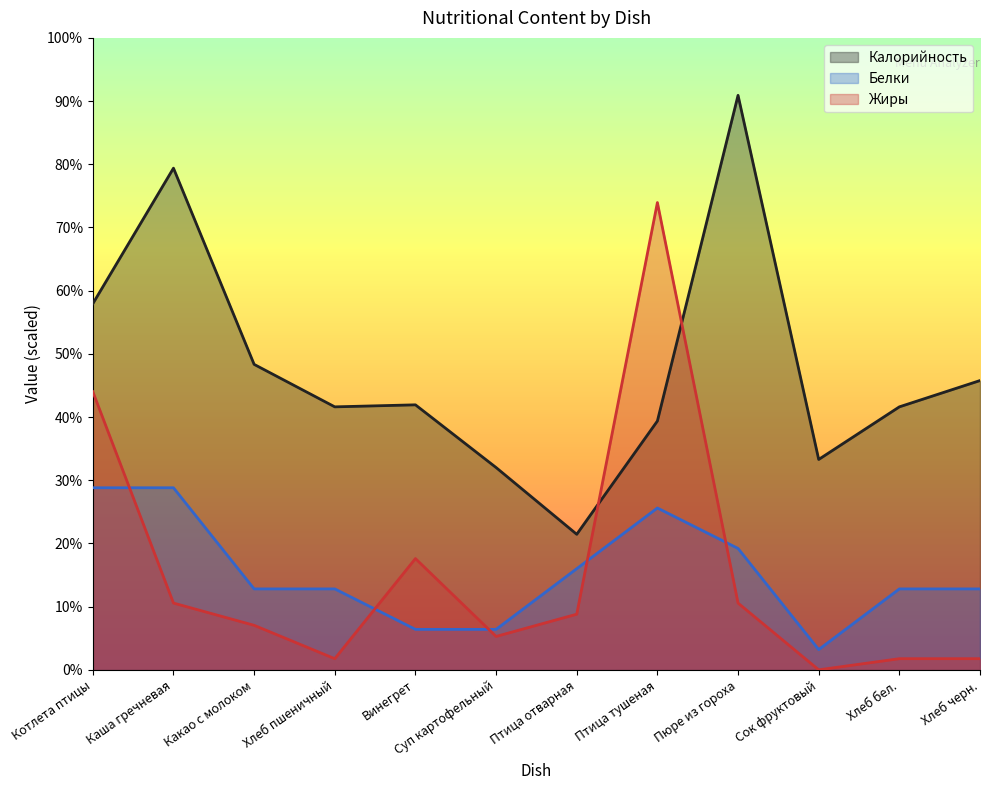

Between Суп картофельный and Хлеб черн., which series saw the biggest shift?

Калорийность